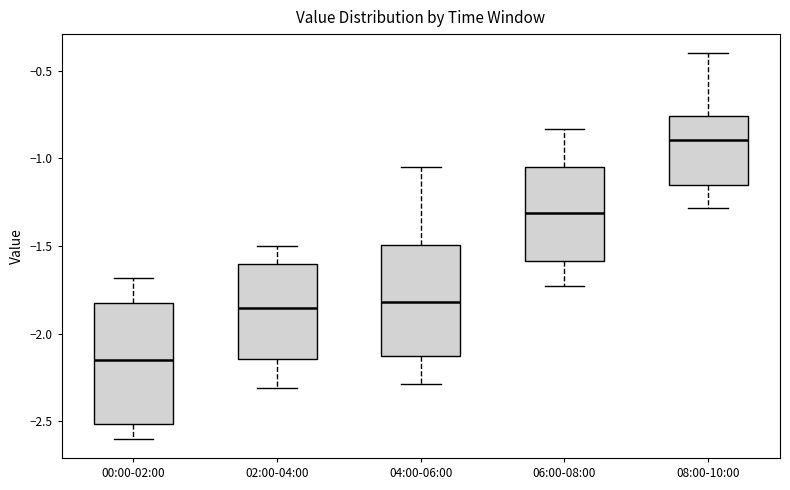

Where does the median line of the box for 06:00-08:00 sit on the y-axis? The values are not printed on the chart, so give them approximately, as read against the axis.

-1.30